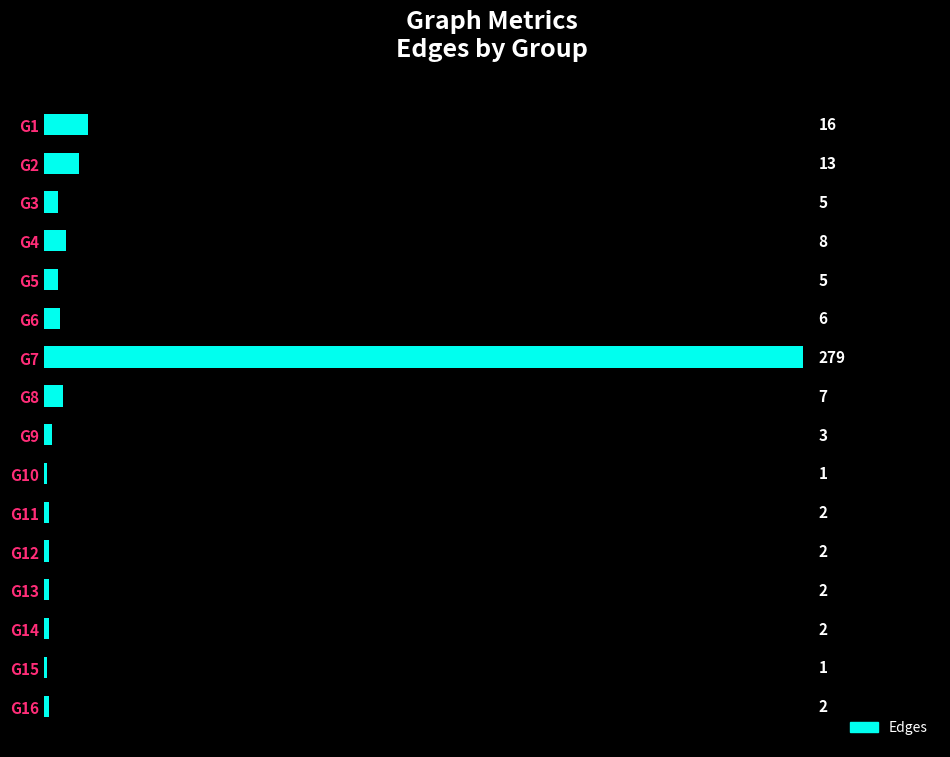

Where is the data nearest to the value 140?

G1